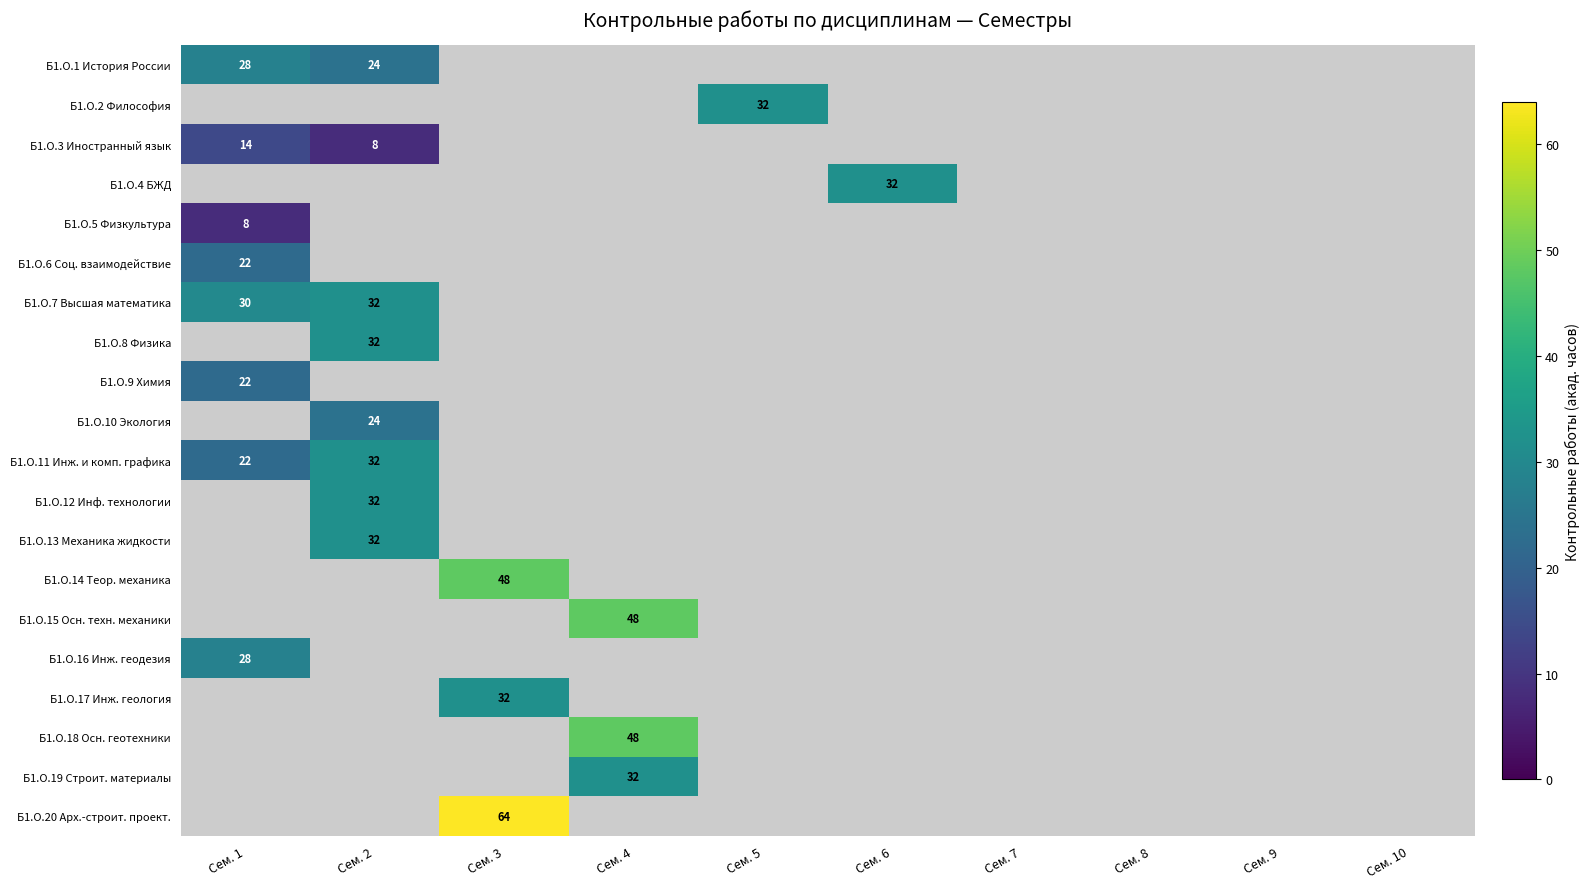

Is it true that Б1.О.15 Осн. техн. механики equals 12.5 at Сем. 4?

False